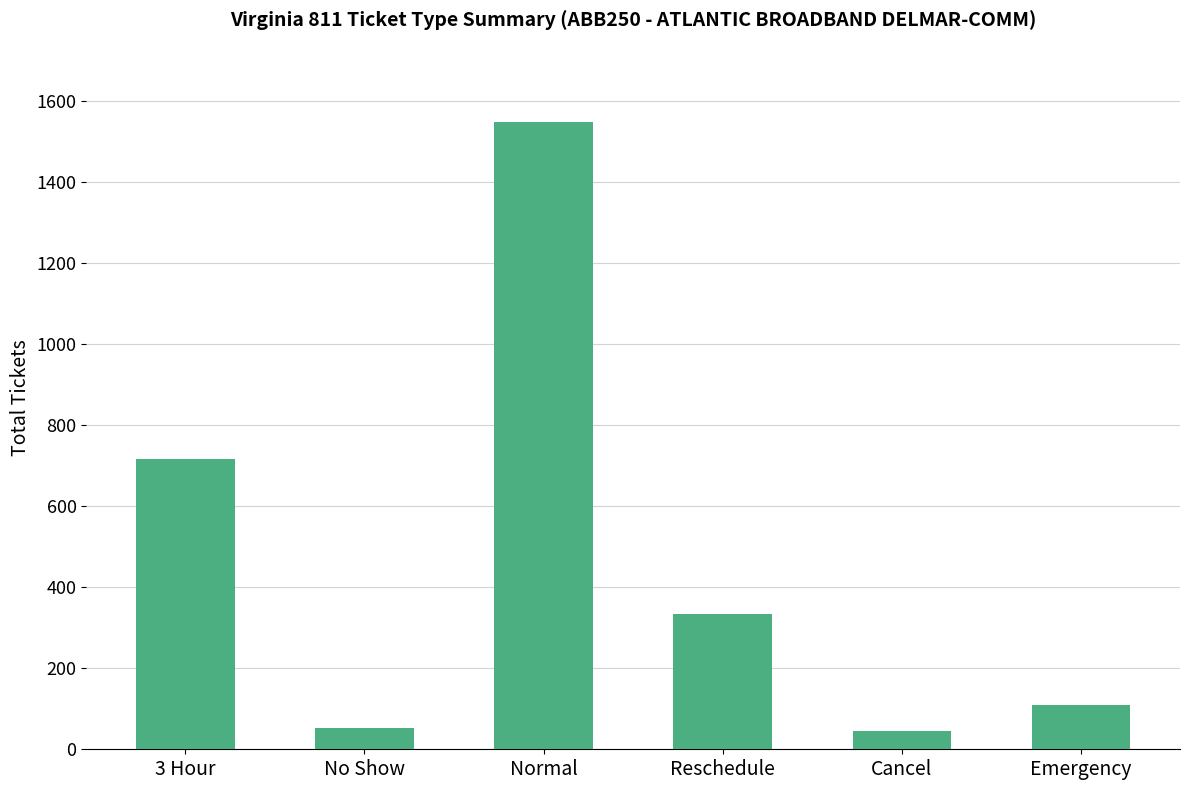

Read the value at Normal, to the nearest 100.

1500